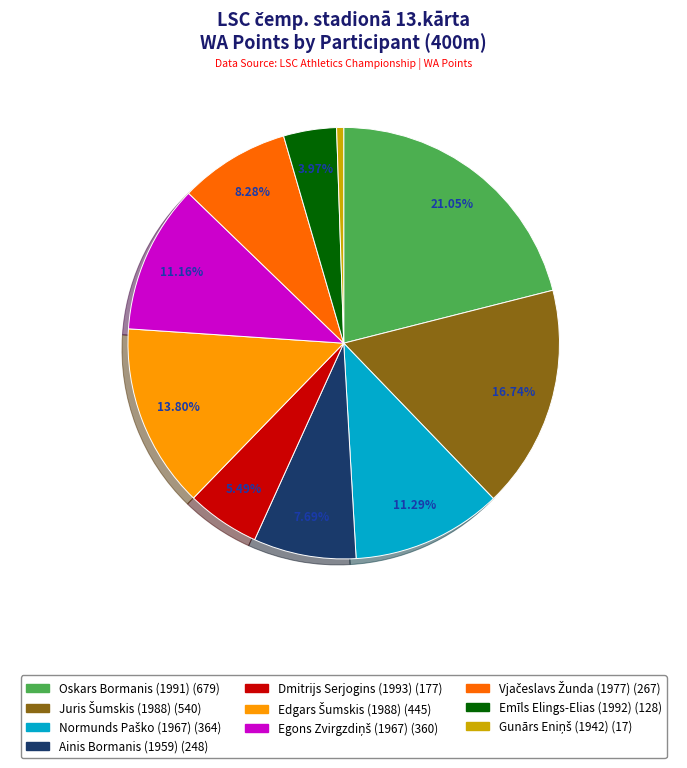

Does Dmitrijs Serjogins (1993) represent more than half of the total?

No